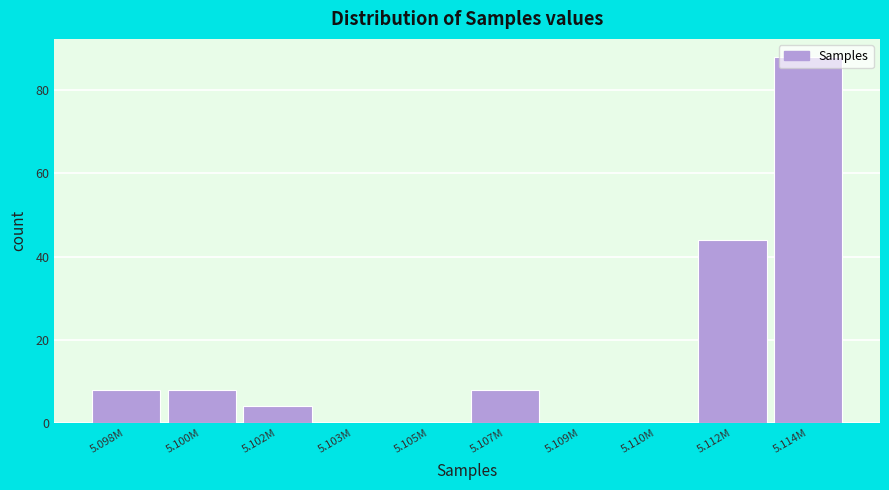

The value at 5.102M is 4. True or false?

True